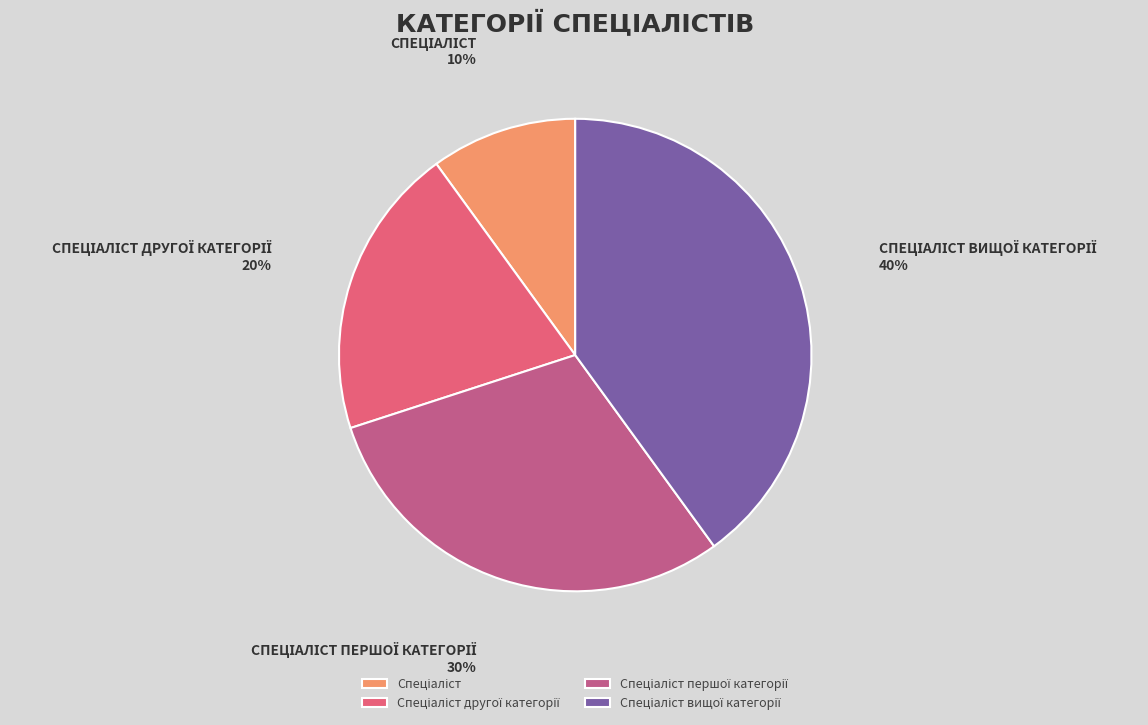

Is there any slice that represents more than half of the pie?

No